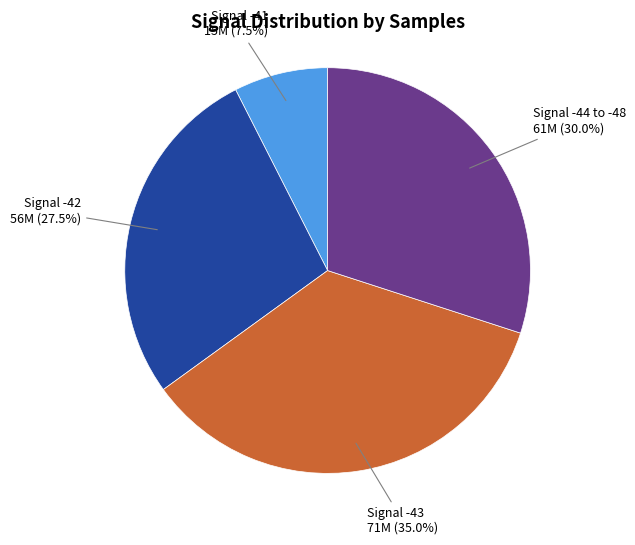

Between Signal -42 and Signal -41, which is larger?

Signal -42